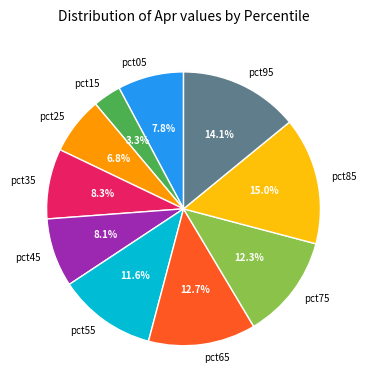

How many segments does this pie chart have?

10